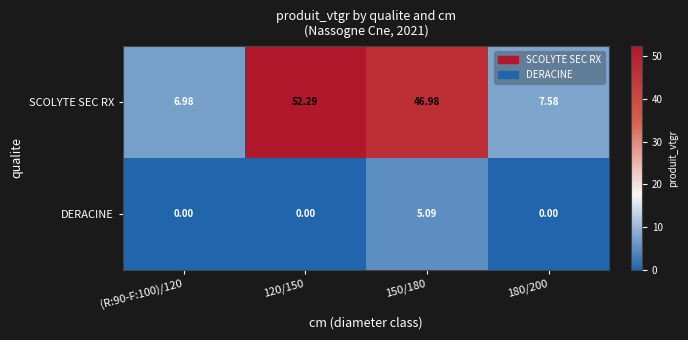

Rank the series by their maximum value, from highest to lowest.

SCOLYTE SEC RX, DERACINE